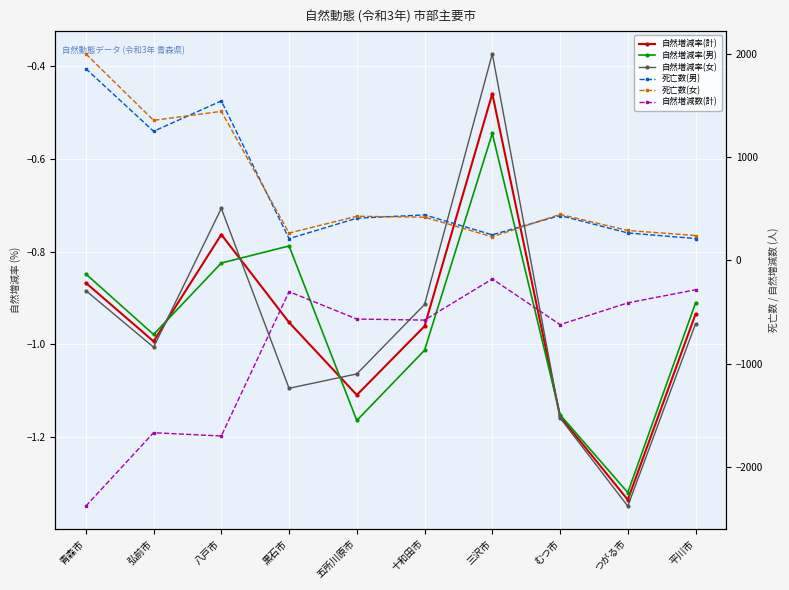

What is the difference between the maximum and second lowest values in the 自然増減率(男) series?

0.6